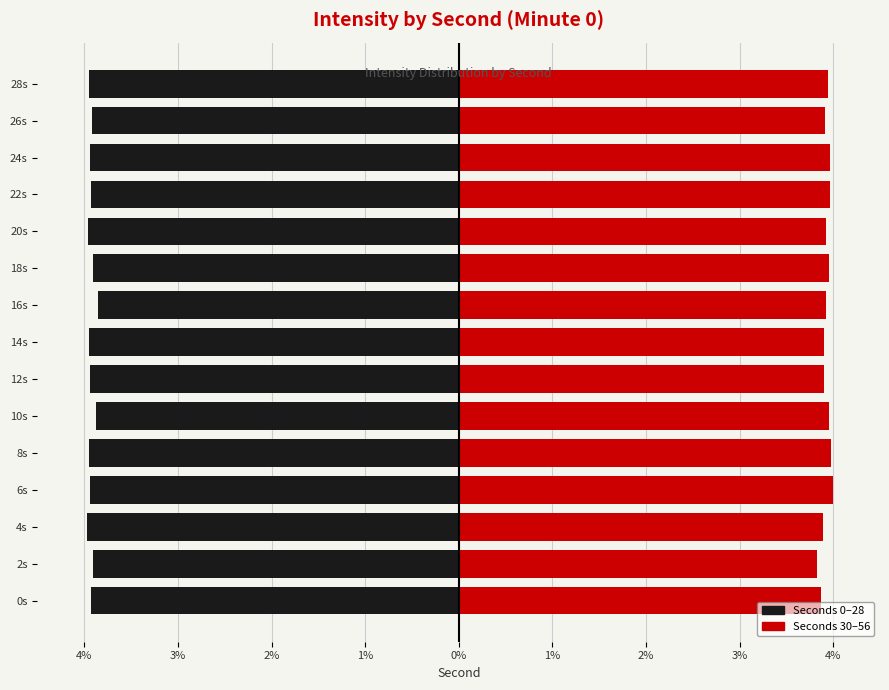

Reading right to left, transcribe all the data shown in this chart.

First Half (seconds 0–28): -4.0	-3.9	-3.9	-3.9	-4.0	-3.9	-3.9	-3.9	-3.9	-3.9	-4.0	-3.9	-4.0	-3.9	-3.9
Second Half (seconds 30–58): 3.9	3.9	4.0	4.0	3.9	4.0	3.9	3.9	3.9	4.0	4.0	4.0	3.9	3.8	3.9